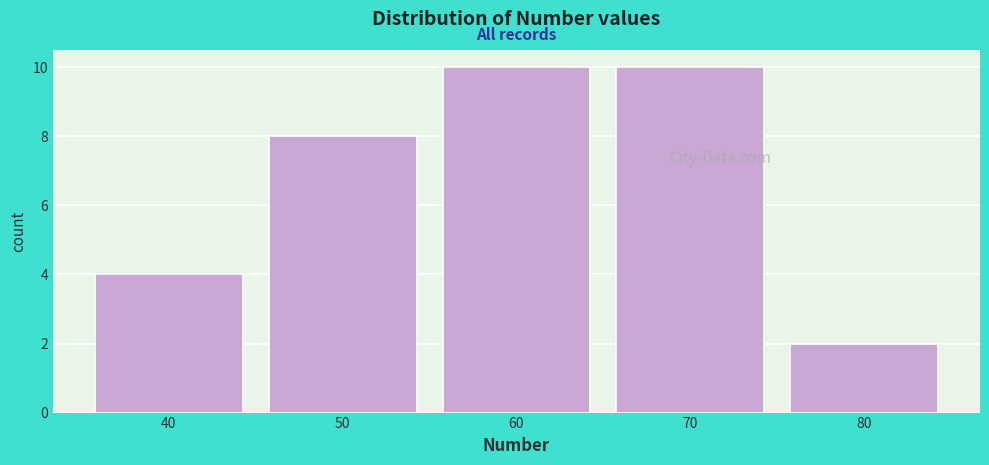

Reading left to right, transcribe this chart: for each bar, give the range it covers on the x-axis and its height. The values are not printed on the chart, so give them approximately, as read against the axis.

35 to 45: 4
45 to 55: 8
55 to 65: 10
65 to 75: 10
75 to 85: 2